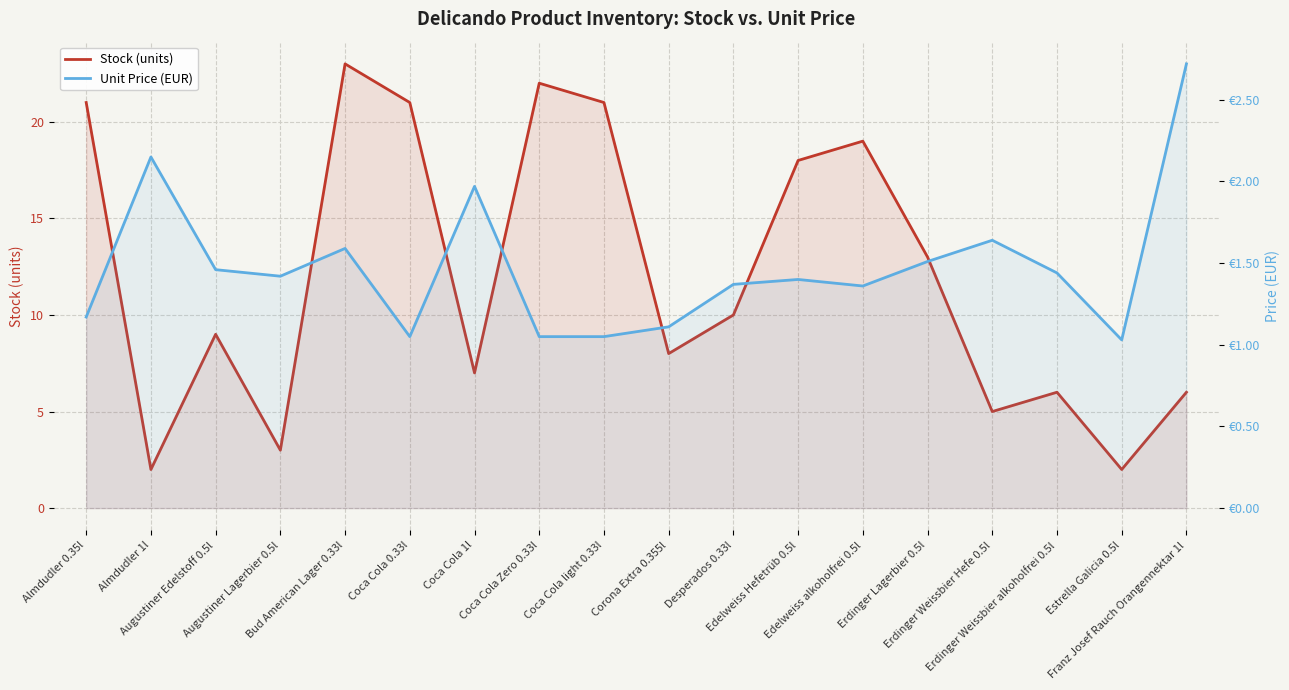

The value of Stock (units) at Coca Cola light 0.33l is 31.1. True or false?

False